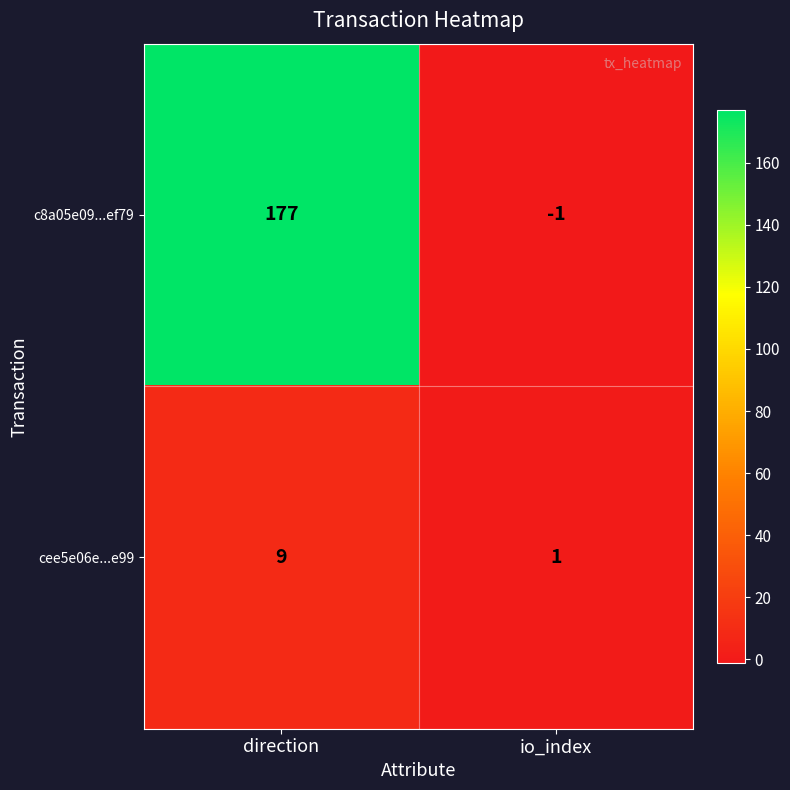

What is the sum of all c8a05e09...ef79 values?

176